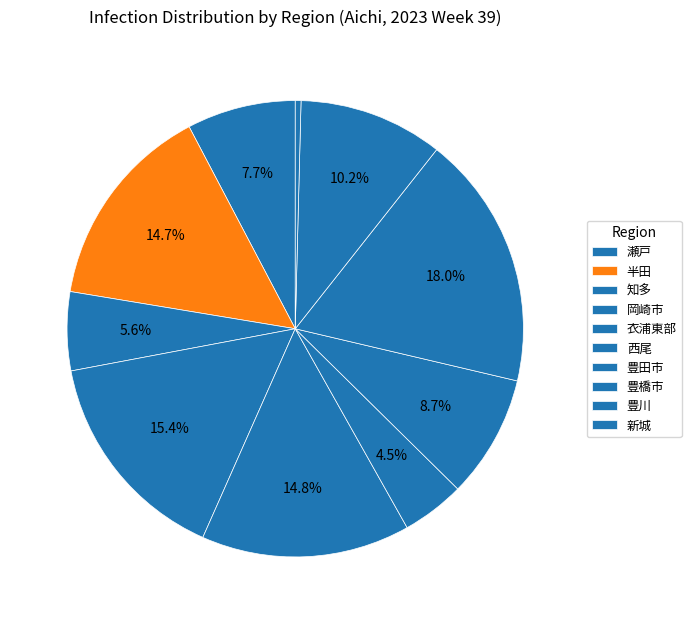

Which has a higher value, 岡崎市 or 新城?

岡崎市